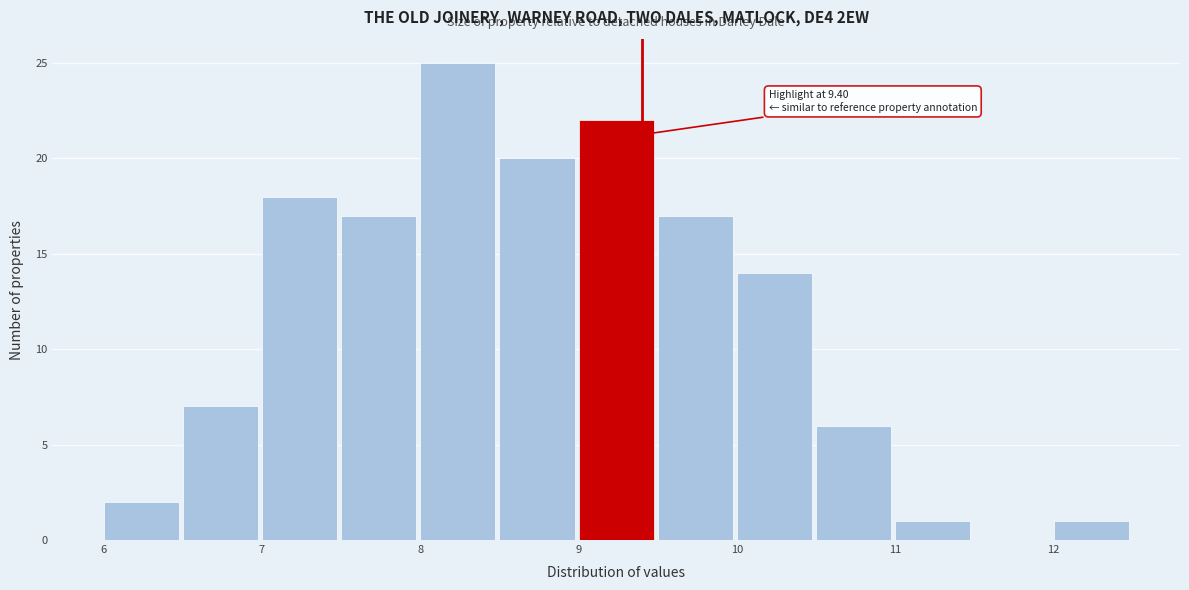

Over which range of the x-axis is the bar tallest?

8.0 to 8.5